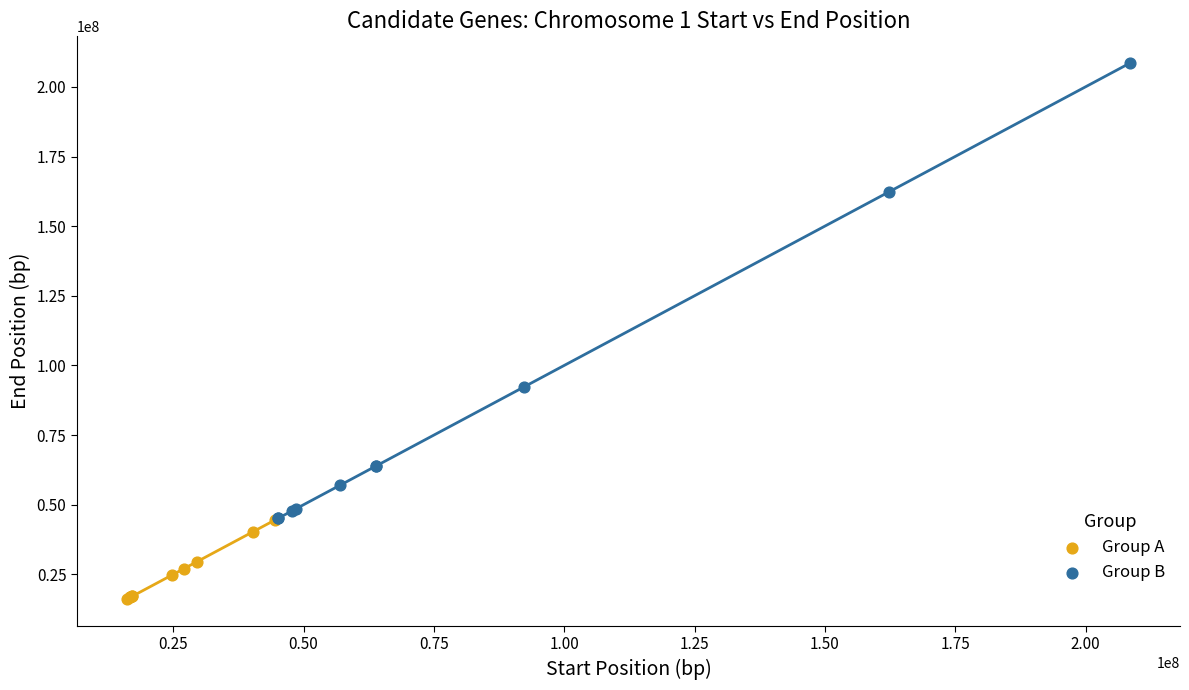

Which series contains the lowest Y value?

Group A